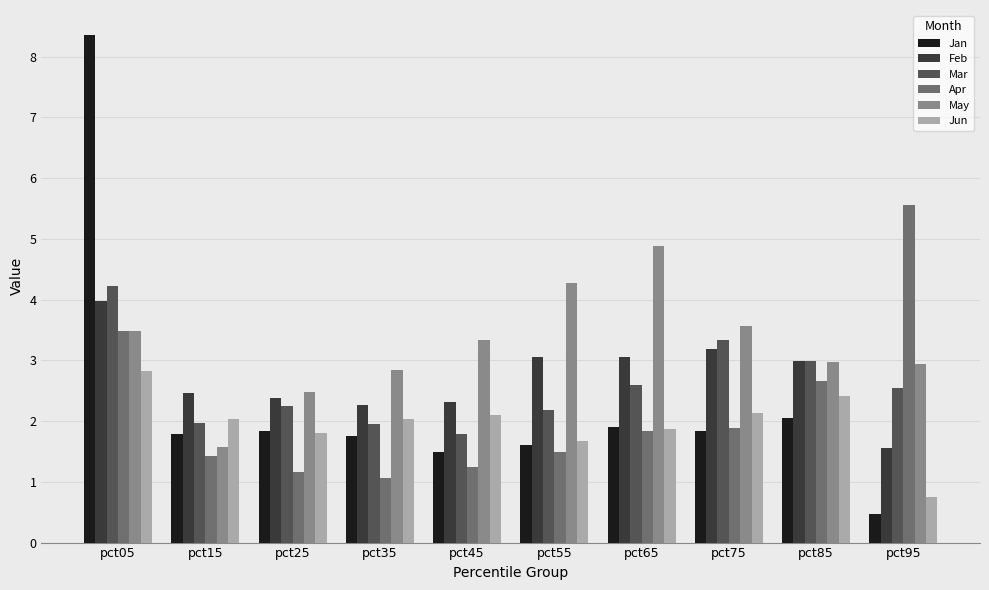

Where is Jan nearest to the value 4?

pct85